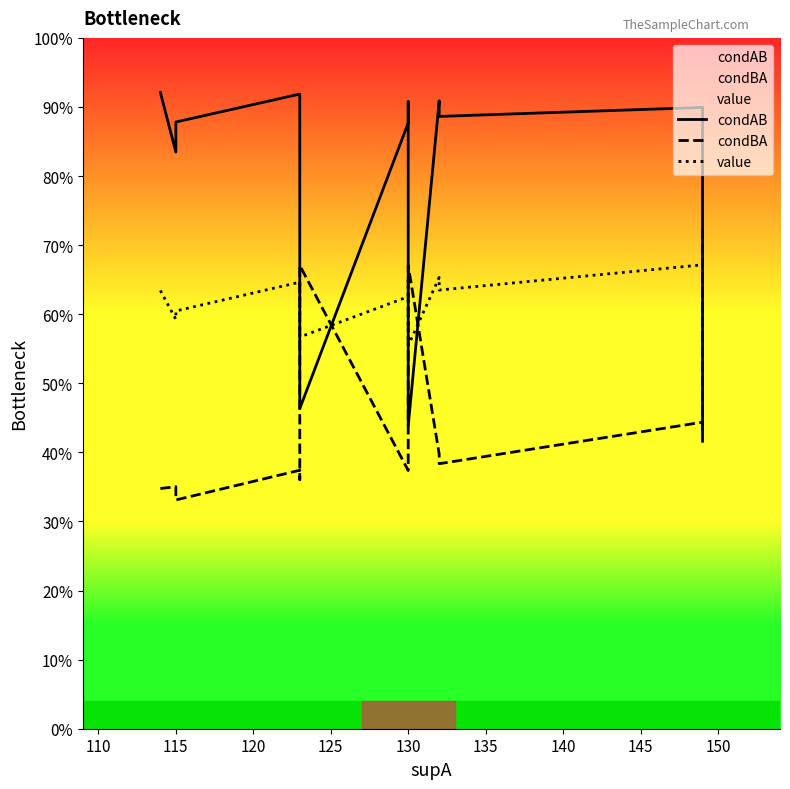

What is the value of the condBA point at the 9th from the left?

0.7